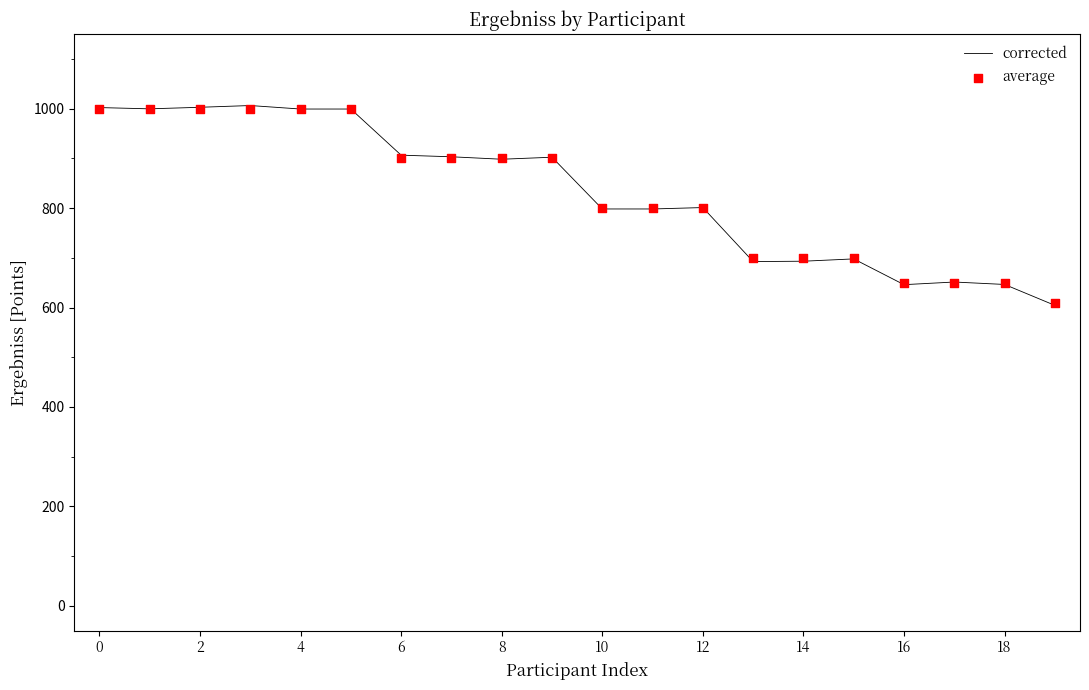

What are all the series names shown in the legend?

corrected, average